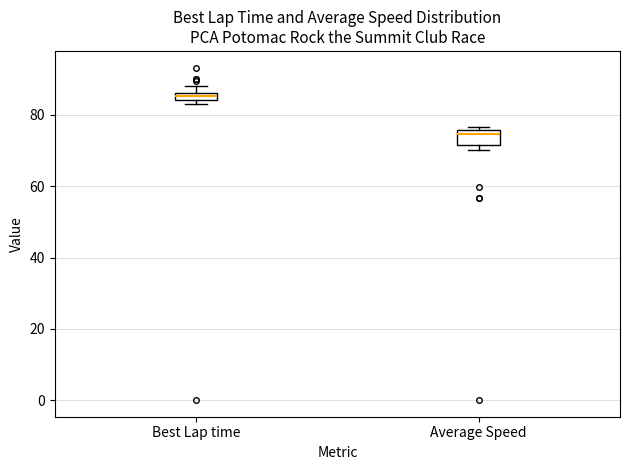

Which box has the highest median line?

Best Lap time